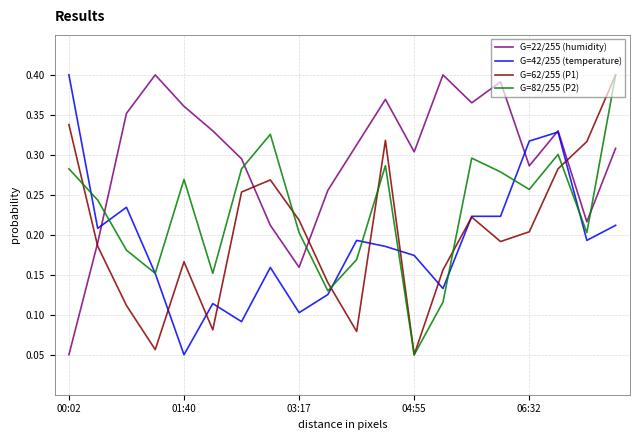

Which series has the largest total across all categories?

G=22/255 (humidity)